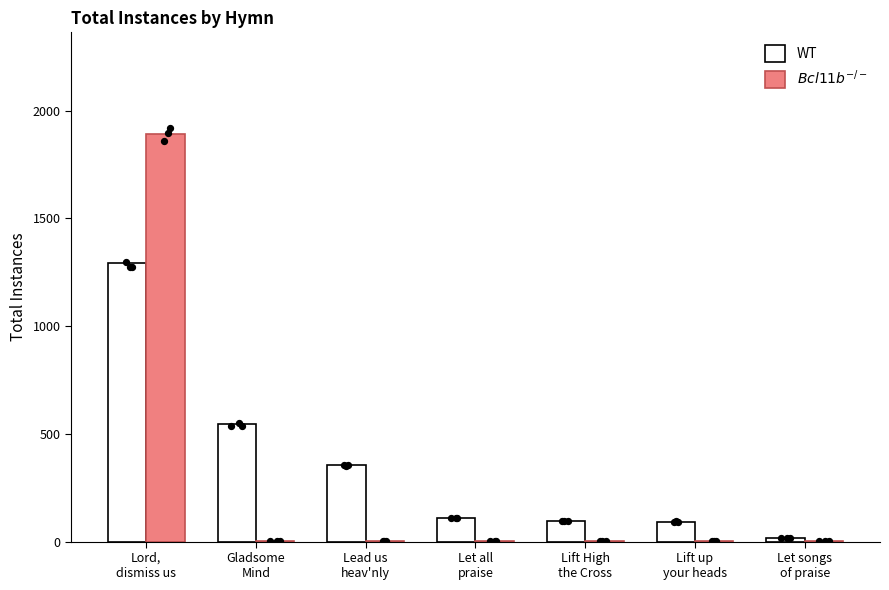

Is the value of WT at Lift up
your heads greater than the value of $Bcl11b^{-/-}$ at Let all
praise?

Yes